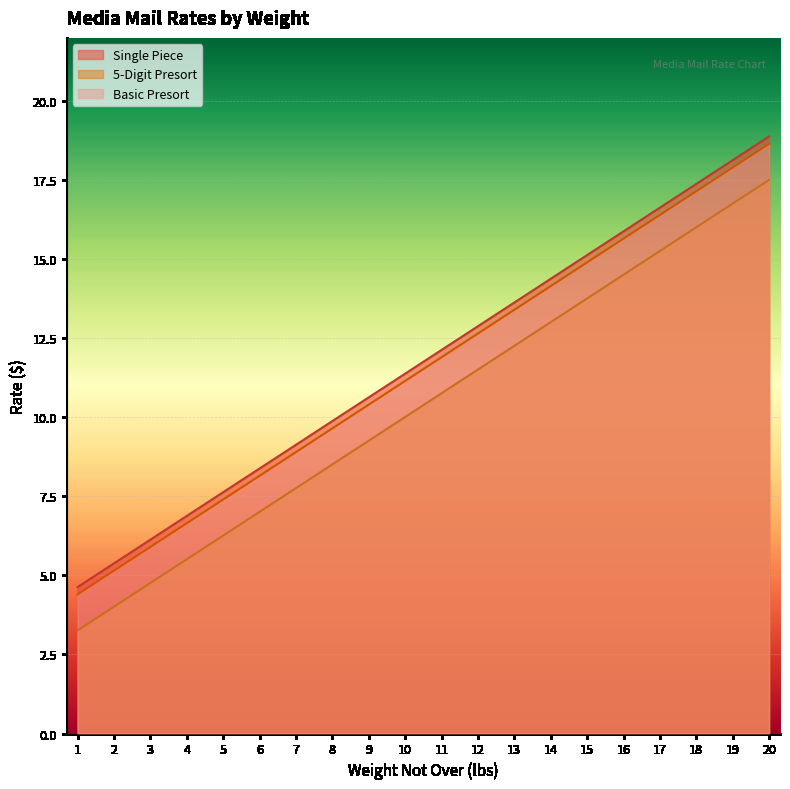

Reading left to right, extract all data points from this chart.

Single Piece: 1=4.6	2=5.4	3=6.1	4=6.9	5=7.6	6=8.4	7=9.1	8=9.9	9=10.6	10=11.4	11=12.1	12=12.9	13=13.6	14=14.4	15=15.1	16=15.9	17=16.6	18=17.4	19=18.1	20=18.9
5-Digit Presort: 1=4.4	2=5.2	3=5.9	4=6.7	5=7.4	6=8.2	7=8.9	8=9.7	9=10.4	10=11.2	11=11.9	12=12.7	13=13.4	14=14.2	15=14.9	16=15.7	17=16.4	18=17.1	19=17.9	20=18.6
Basic Presort: 1=3.3	2=4.0	3=4.8	4=5.5	5=6.3	6=7.0	7=7.8	8=8.5	9=9.3	10=10.0	11=10.8	12=11.5	13=12.3	14=13.0	15=13.8	16=14.5	17=15.3	18=16.0	19=16.8	20=17.5